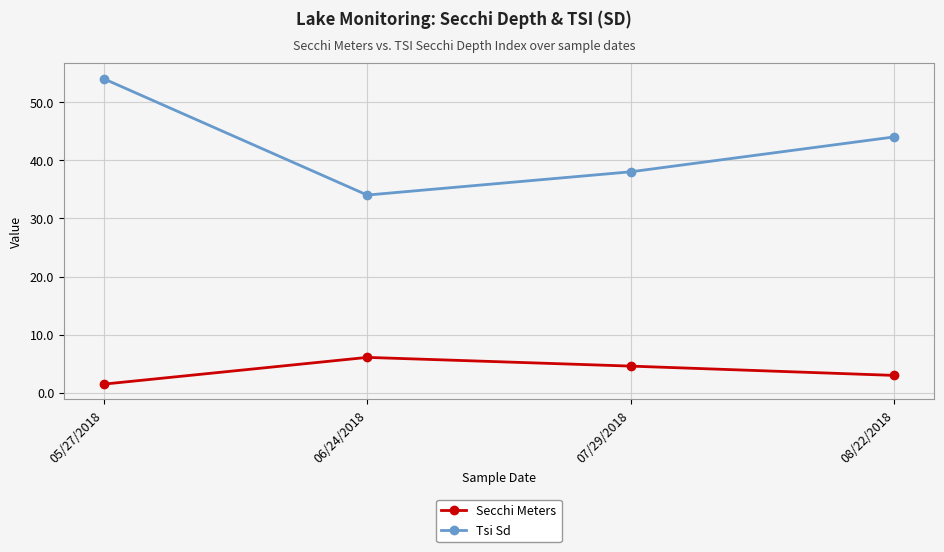

At how many categories does at least one series exceed 16?

4